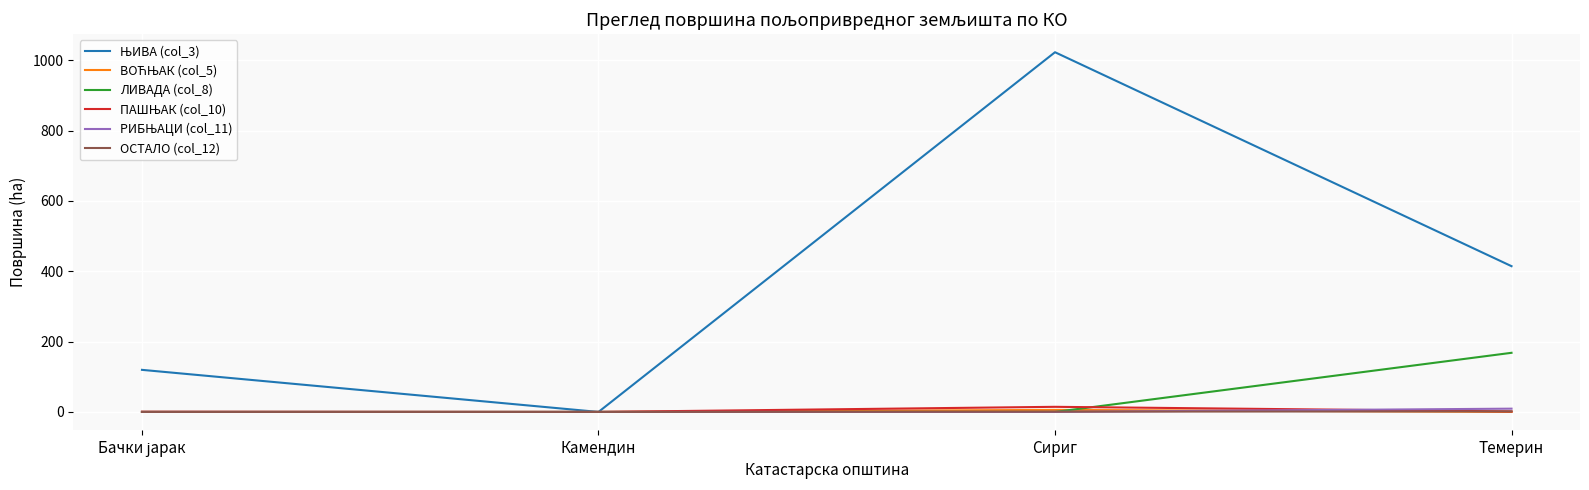

True or false: ЛИВАДА (col_8) has a value of 86.5 at Камендин.

False